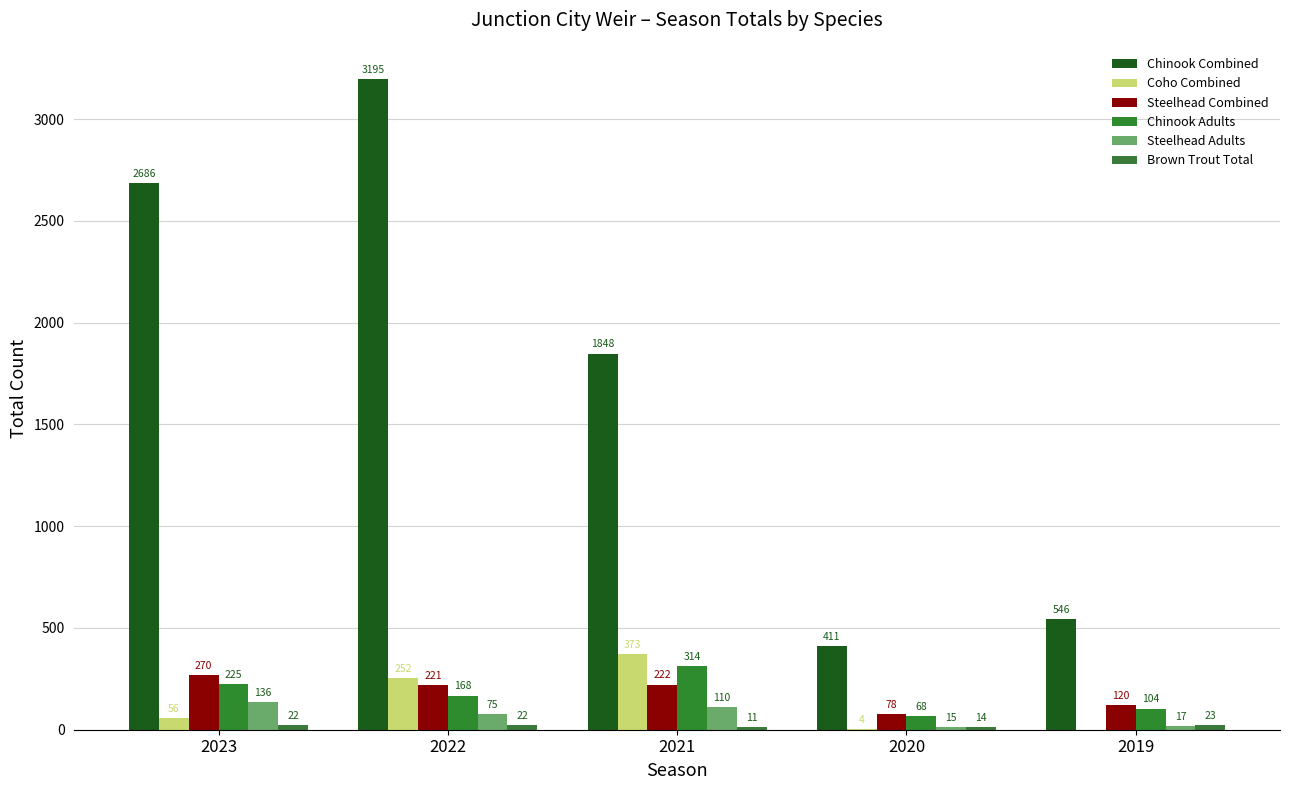

Count the number of categories in the chart.

5